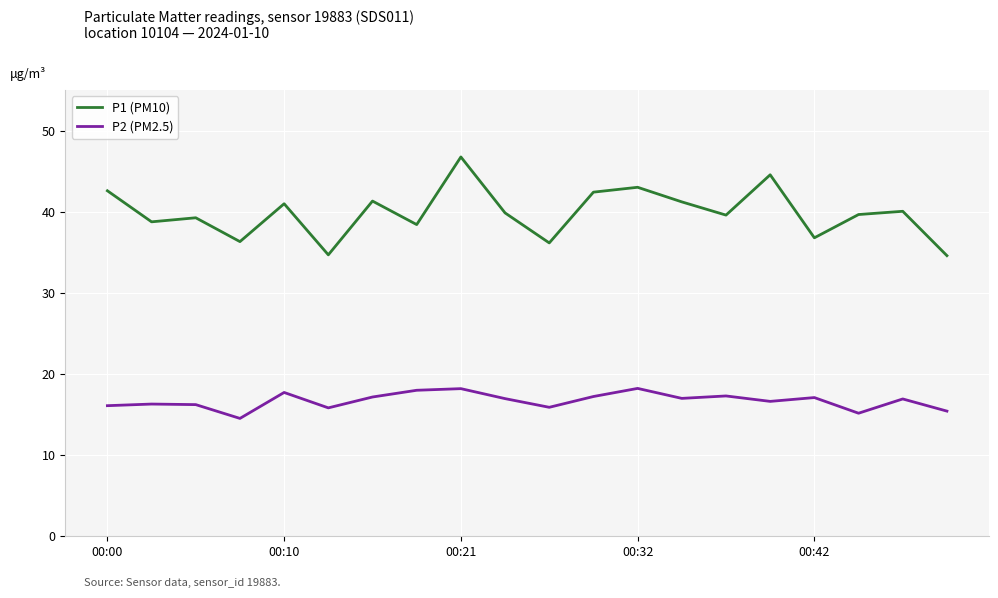

True or false: P1 (PM10) and P2 (PM2.5) cross at least once.

False